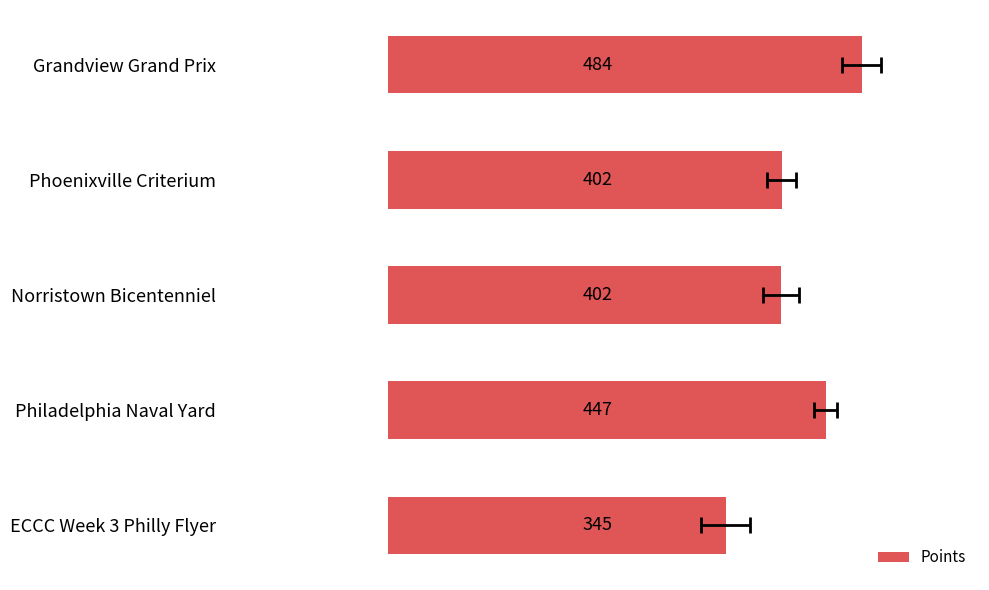

What is the change in value from Grandview Grand Prix to Phoenixville Criterium?

-81.4